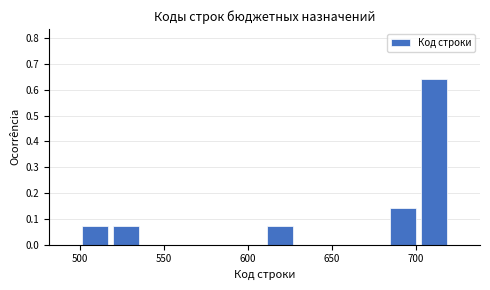

Around what value on the x-axis is the tallest bar? Give the approximate position of its centre, as read against the axis.

710